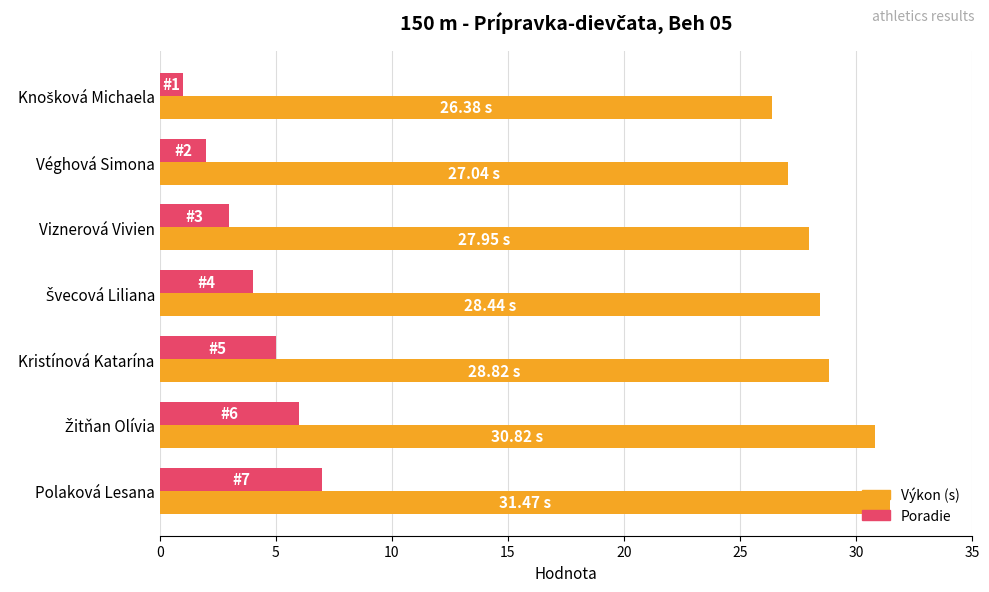

List the series in order of their overall mean, highest first.

Výkon (s), Poradie